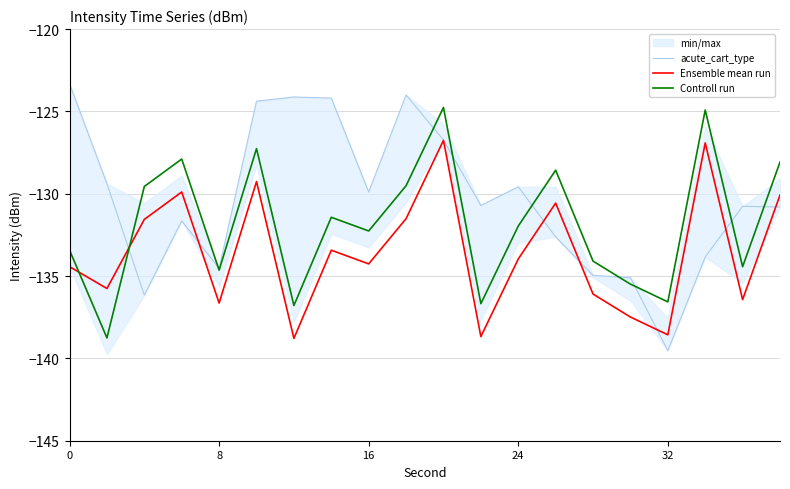

What is the highest value of the Controll run series?

-124.8